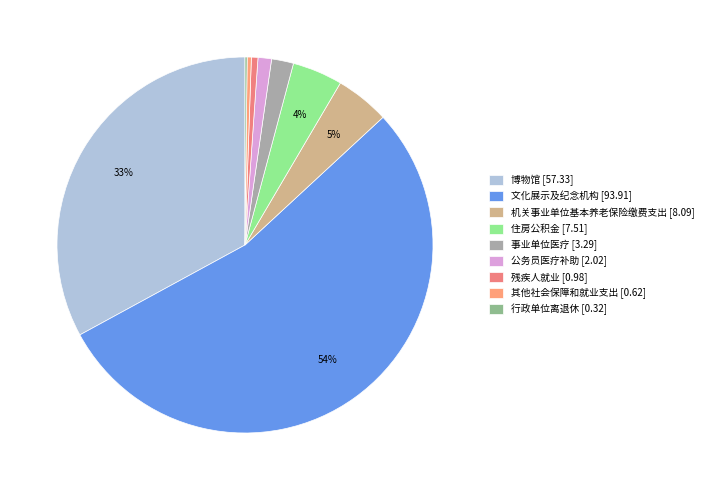

To the nearest percent, what is the difference between the largest and smallest slice percentages?

54%